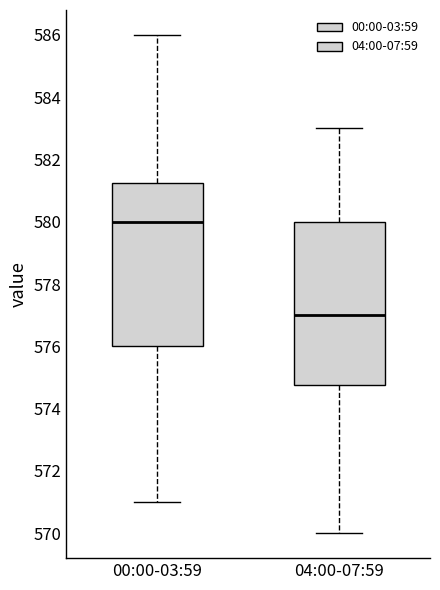

Reading left to right, transcribe this box plot: for each box, give where its median line is, the range the box spans, and where its two whiskers end, as read against the y-axis. The values are not printed on the chart, so give them approximately, as read against the axis.

00:00-03:59: median 580.0, box 576.0 to 581.2, whiskers 571.0 to 586.0
04:00-07:59: median 577.0, box 574.8 to 580.0, whiskers 570.0 to 583.0